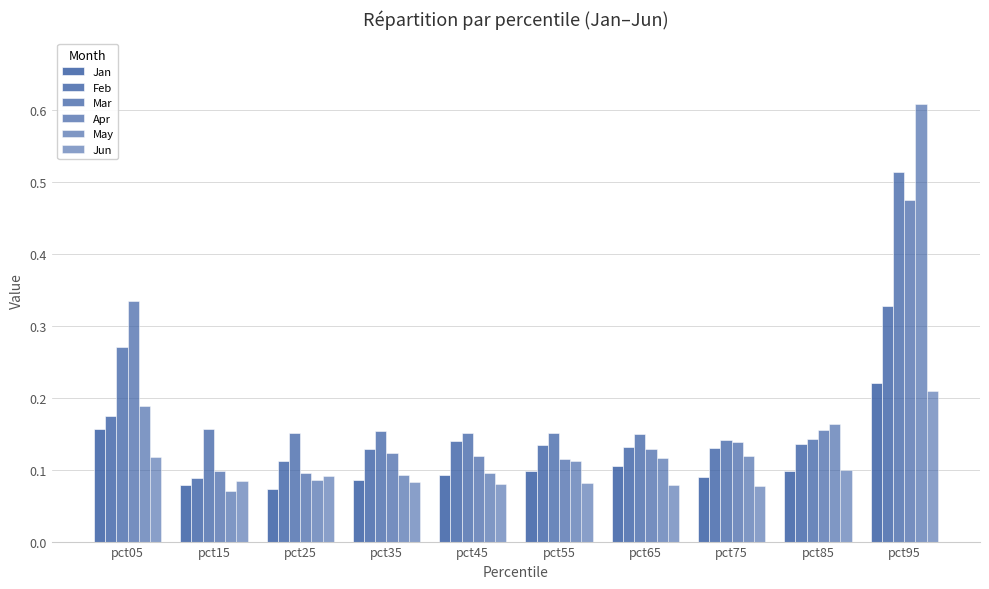

Are the bars grouped side by side (vs. stacked)?

Yes